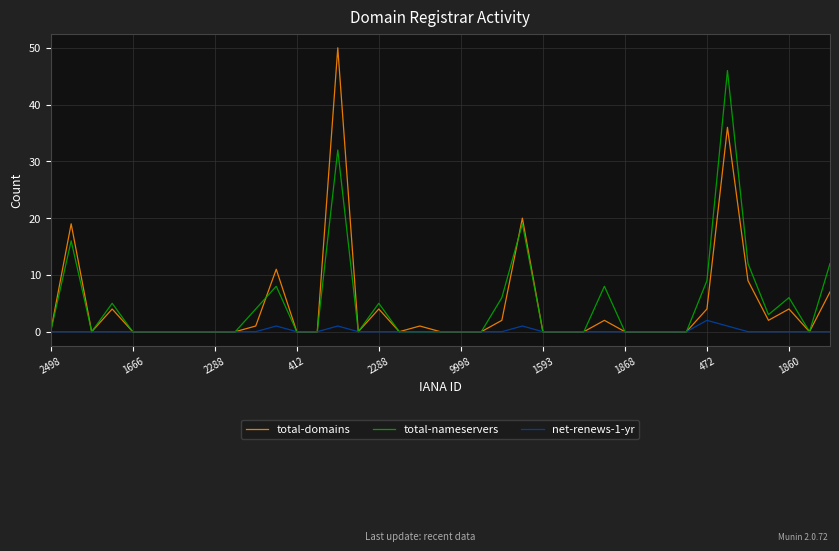

What is the highest value of the total-domains series?

50